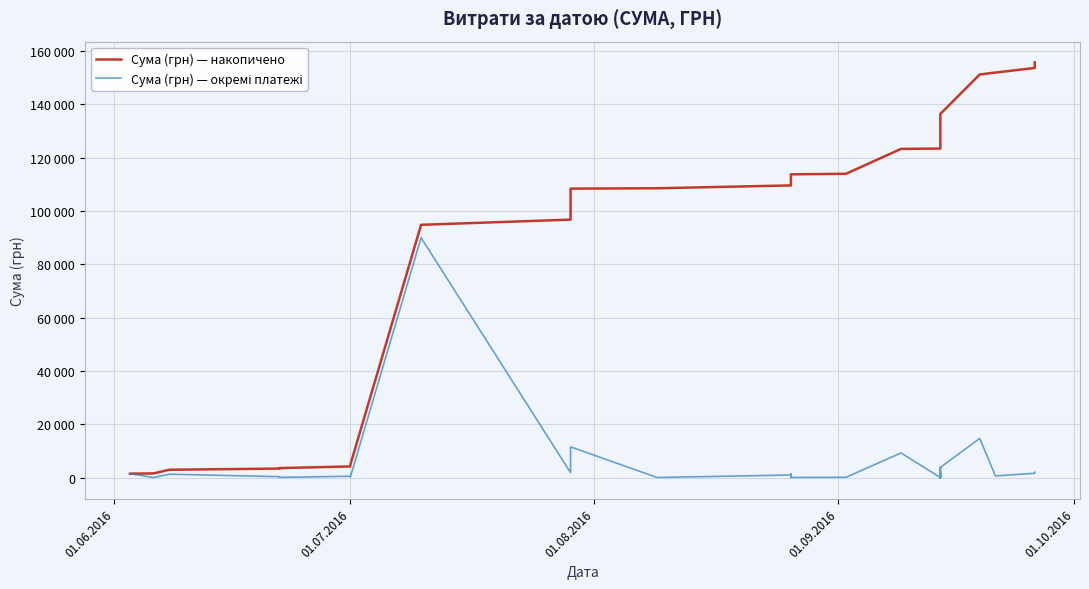

In Сума (грн) — окремі платежі, how many points are higher than both neighbors (excluding endpoints)?

13